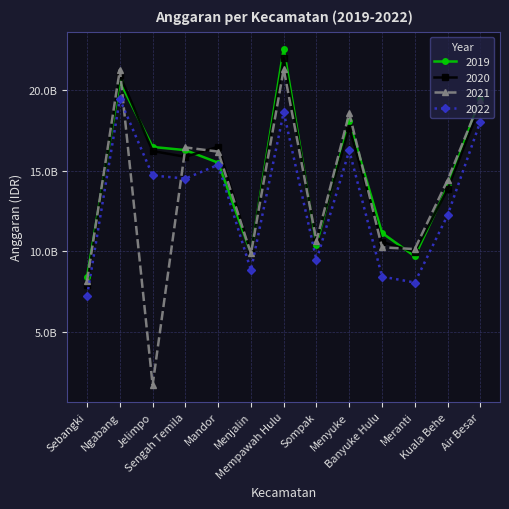

What are all the series names shown in the legend?

2019, 2020, 2021, 2022